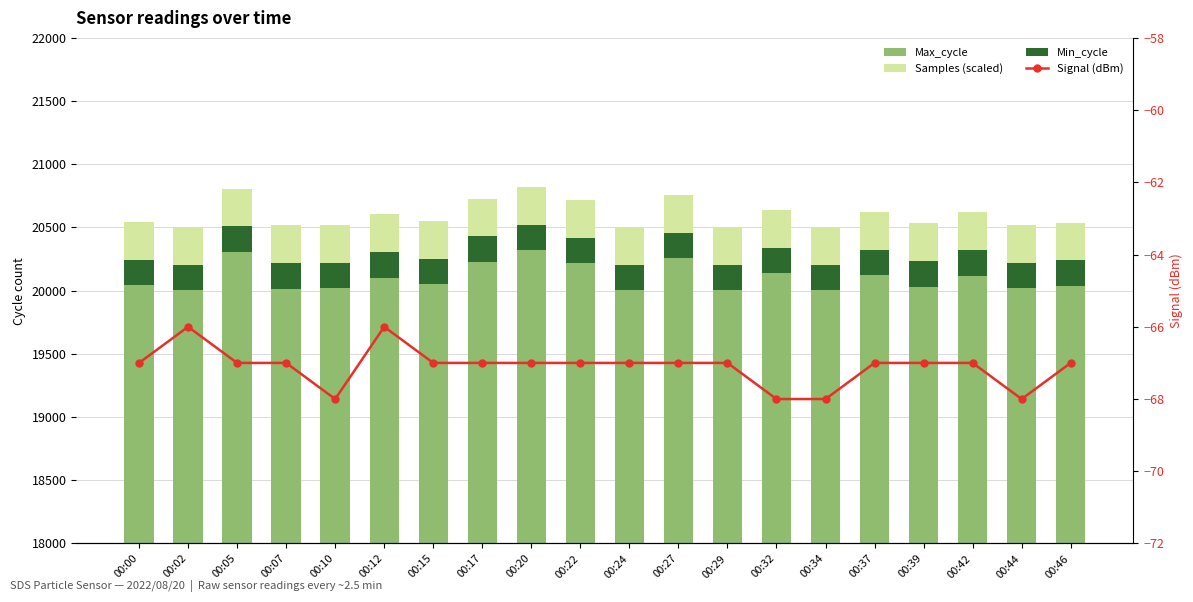

What is the approximate value of Signal (dBm) at 00:39?

-67